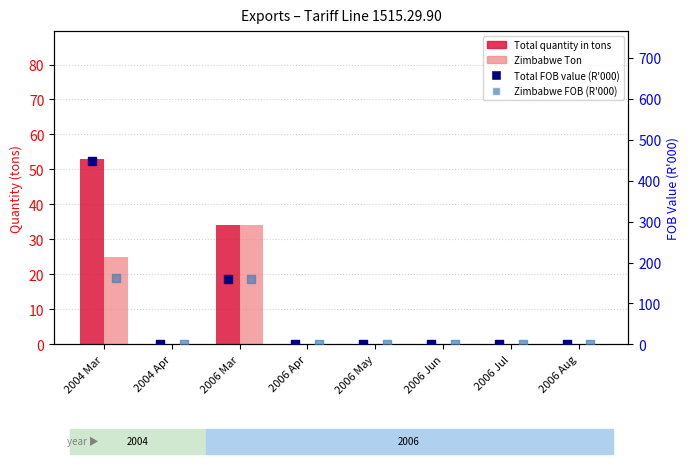

Which series has the largest Y range (max minus min)?

Total FOB value (R'000)